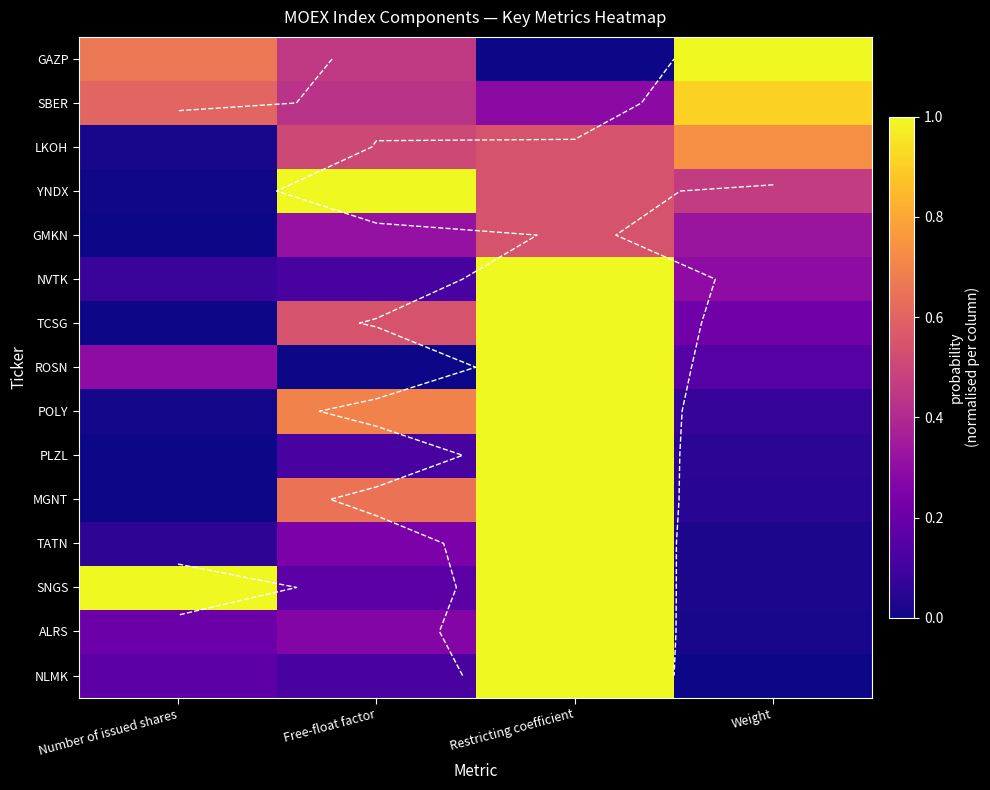

At Free-float factor, list the series in order from largest to smallest.

YNDX, POLY, MGNT, TCSG, LKOH, GAZP, SBER, GMKN, ALRS, TATN, SNGS, NVTK, PLZL, NLMK, ROSN